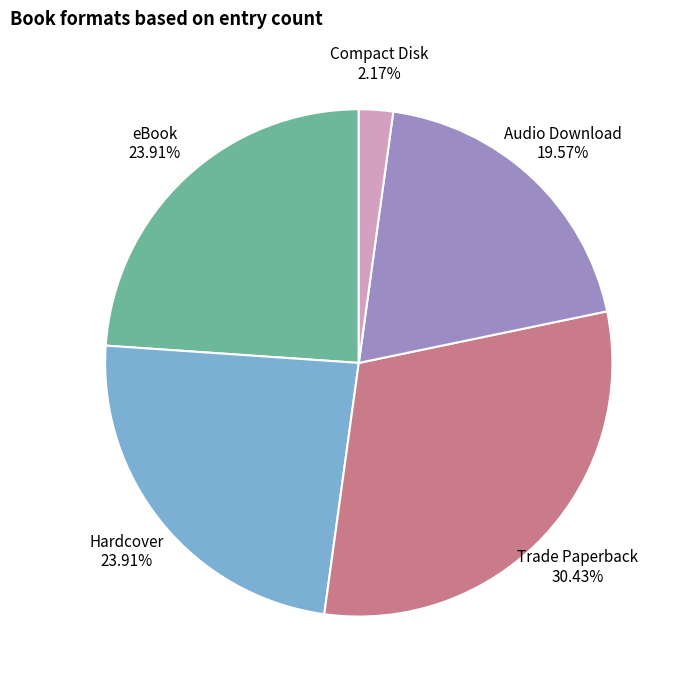

True or false: Compact Disk accounts for 2% of the total.

True